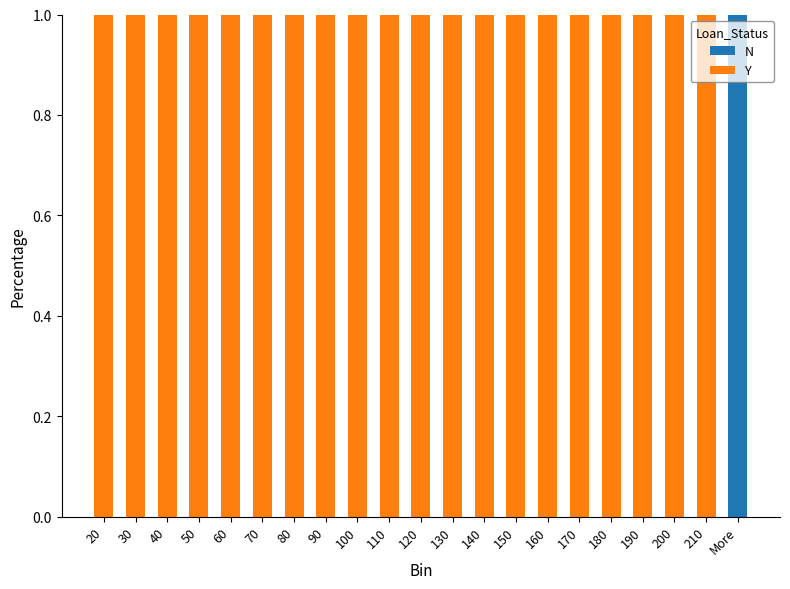

The N series shows 0 at 20. True or false?

True